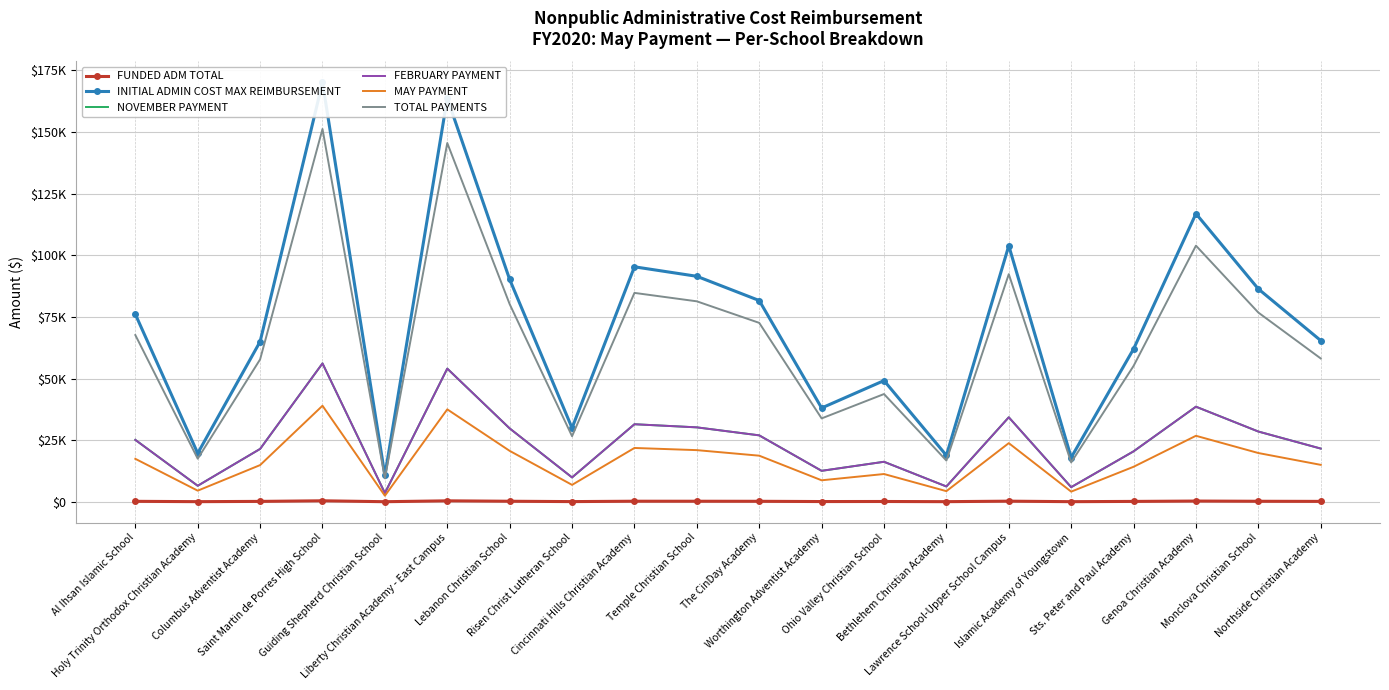

Reading right to left, what are all the values shown in this chart?

FUNDED ADM TOTAL: Northside Christian Academy=153.0	Monclova Christian School=202.0	Genoa Christian Academy=289.0	Sts. Peter and Paul Academy=145.0	Islamic Academy of Youngstown=42.0	Lawrence School-Upper School Campus=243.0	Bethlehem Christian Academy=44.0	Ohio Valley Christian School=115.0	Worthington Adventist Academy=89.0	The CinDay Academy=191.0	Temple Christian School=214.0	Cincinnati Hills Christian Academy=223.0	Risen Christ Lutheran School=70.0	Lebanon Christian School=211.0	Liberty Christian Academy - East Campus=383.0	Guiding Shepherd Christian School=25.0	Saint Martin de Porres High School=398.0	Columbus Adventist Academy=152.0	Holy Trinity Orthodox Christian Academy=46.0	Al Ihsan Islamic School=178.0
INITIAL ADMIN COST MAX REIMBURSEMENT: Northside Christian Academy=65398.2	Monclova Christian School=86342.7	Genoa Christian Academy=116877.0	Sts. Peter and Paul Academy=61978.7	Islamic Academy of Youngstown=17952.5	Lawrence School-Upper School Campus=103867.7	Bethlehem Christian Academy=18807.3	Ohio Valley Christian School=49155.5	Worthington Adventist Academy=38042.1	The CinDay Academy=81640.9	Temple Christian School=91472.0	Cincinnati Hills Christian Academy=95318.9	Risen Christ Lutheran School=29920.8	Lebanon Christian School=90189.7	Liberty Christian Academy - East Campus=163709.2	Guiding Shepherd Christian School=10686.0	Saint Martin de Porres High School=170120.8	Columbus Adventist Academy=64970.8	Holy Trinity Orthodox Christian Academy=19662.2	Al Ihsan Islamic School=76084.2
NOVEMBER PAYMENT: Northside Christian Academy=21581.4	Monclova Christian School=28493.1	Genoa Christian Academy=38569.4	Sts. Peter and Paul Academy=20453.0	Islamic Academy of Youngstown=5924.3	Lawrence School-Upper School Campus=34276.3	Bethlehem Christian Academy=6206.4	Ohio Valley Christian School=16221.3	Worthington Adventist Academy=12553.9	The CinDay Academy=26941.5	Temple Christian School=30185.8	Cincinnati Hills Christian Academy=31455.2	Risen Christ Lutheran School=9873.9	Lebanon Christian School=29762.6	Liberty Christian Academy - East Campus=54024.0	Guiding Shepherd Christian School=3526.4	Saint Martin de Porres High School=56139.9	Columbus Adventist Academy=21440.3	Holy Trinity Orthodox Christian Academy=6488.5	Al Ihsan Islamic School=25107.8
FEBRUARY PAYMENT: Northside Christian Academy=21581.4	Monclova Christian School=28493.1	Genoa Christian Academy=38569.4	Sts. Peter and Paul Academy=20453.0	Islamic Academy of Youngstown=5924.3	Lawrence School-Upper School Campus=34276.3	Bethlehem Christian Academy=6206.4	Ohio Valley Christian School=16221.3	Worthington Adventist Academy=12553.9	The CinDay Academy=26941.5	Temple Christian School=30185.8	Cincinnati Hills Christian Academy=31455.3	Risen Christ Lutheran School=9873.9	Lebanon Christian School=29762.6	Liberty Christian Academy - East Campus=54024.1	Guiding Shepherd Christian School=3526.4	Saint Martin de Porres High School=56139.9	Columbus Adventist Academy=21440.3	Holy Trinity Orthodox Christian Academy=6488.5	Al Ihsan Islamic School=25107.8
MAY PAYMENT: Northside Christian Academy=14976.2	Monclova Christian School=19772.5	Genoa Christian Academy=26764.8	Sts. Peter and Paul Academy=14193.1	Islamic Academy of Youngstown=4111.1	Lawrence School-Upper School Campus=23785.7	Bethlehem Christian Academy=4306.9	Ohio Valley Christian School=11256.6	Worthington Adventist Academy=8711.6	The CinDay Academy=18695.8	Temple Christian School=20947.1	Cincinnati Hills Christian Academy=21828.0	Risen Christ Lutheran School=6851.9	Lebanon Christian School=20653.4	Liberty Christian Academy - East Campus=37489.4	Guiding Shepherd Christian School=2447.1	Saint Martin de Porres High School=38957.7	Columbus Adventist Academy=14878.3	Holy Trinity Orthodox Christian Academy=4502.6	Al Ihsan Islamic School=17423.3
TOTAL PAYMENTS: Northside Christian Academy=58139.0	Monclova Christian School=76758.7	Genoa Christian Academy=103903.6	Sts. Peter and Paul Academy=55099.1	Islamic Academy of Youngstown=15959.7	Lawrence School-Upper School Campus=92338.4	Bethlehem Christian Academy=16719.7	Ohio Valley Christian School=43699.2	Worthington Adventist Academy=33819.4	The CinDay Academy=72578.8	Temple Christian School=81318.6	Cincinnati Hills Christian Academy=84738.6	Risen Christ Lutheran School=26599.5	Lebanon Christian School=80178.6	Liberty Christian Academy - East Campus=145537.5	Guiding Shepherd Christian School=9499.8	Saint Martin de Porres High School=151237.4	Columbus Adventist Academy=57759.0	Holy Trinity Orthodox Christian Academy=17479.7	Al Ihsan Islamic School=67638.8